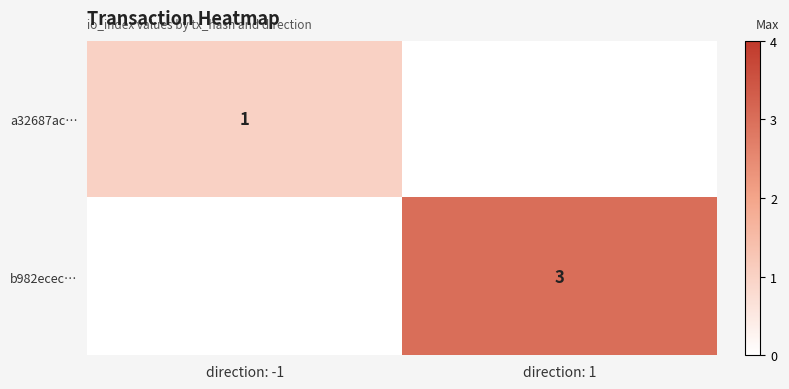

The value of a32687ac… at direction: -1 is 0. True or false?

False